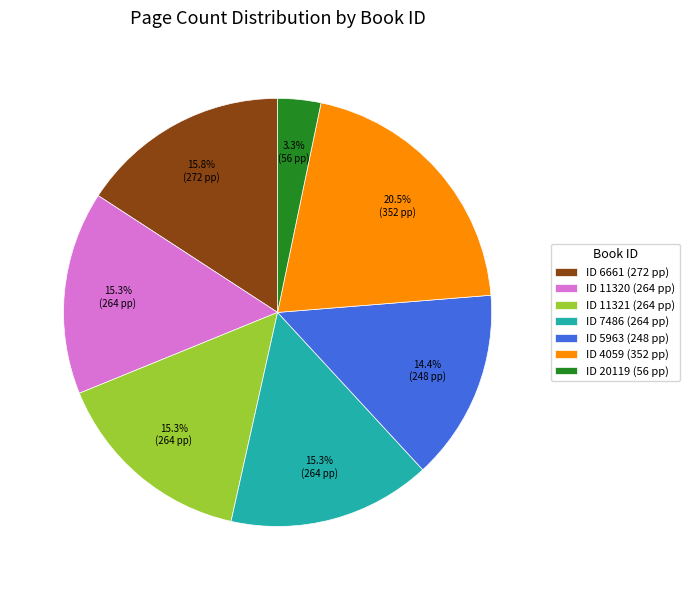

Which slice is the smallest?

ID 20119 (56 pp)